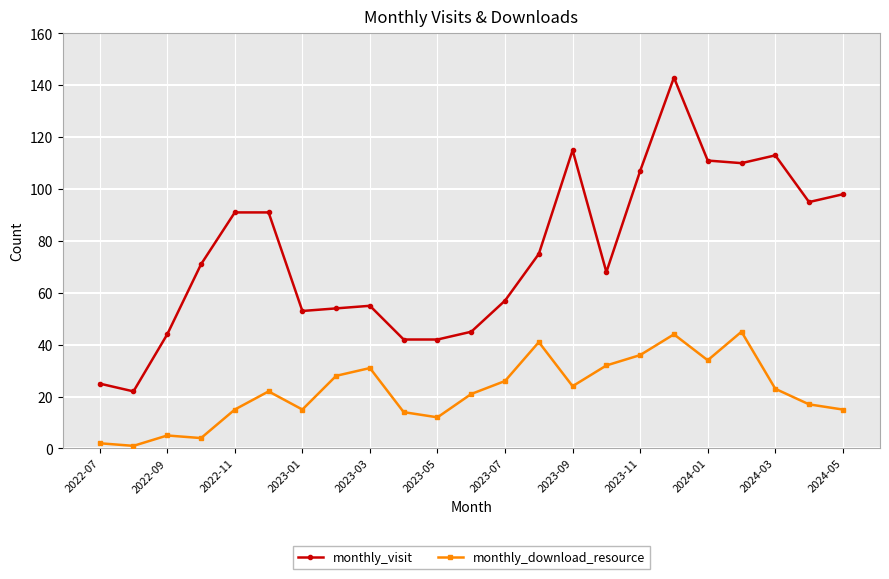

How many lines are shown in the chart?

2